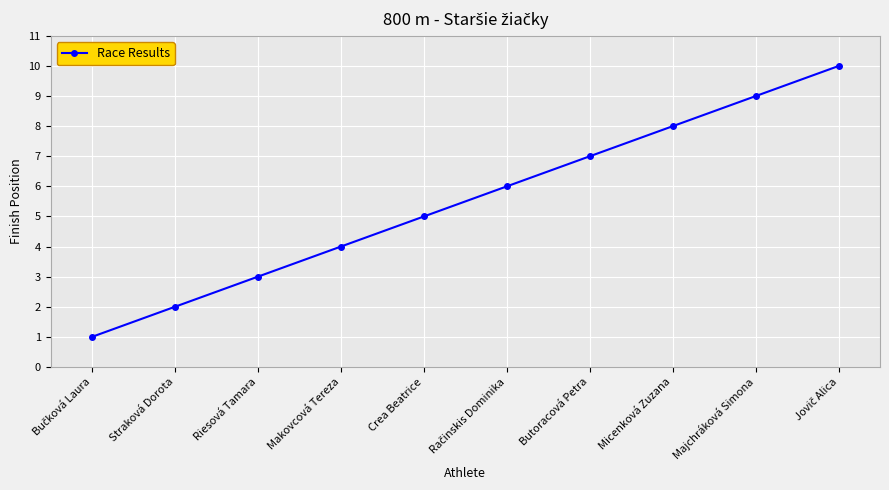

What is the change in value from Straková Dorota to Makovcová Tereza?

+2